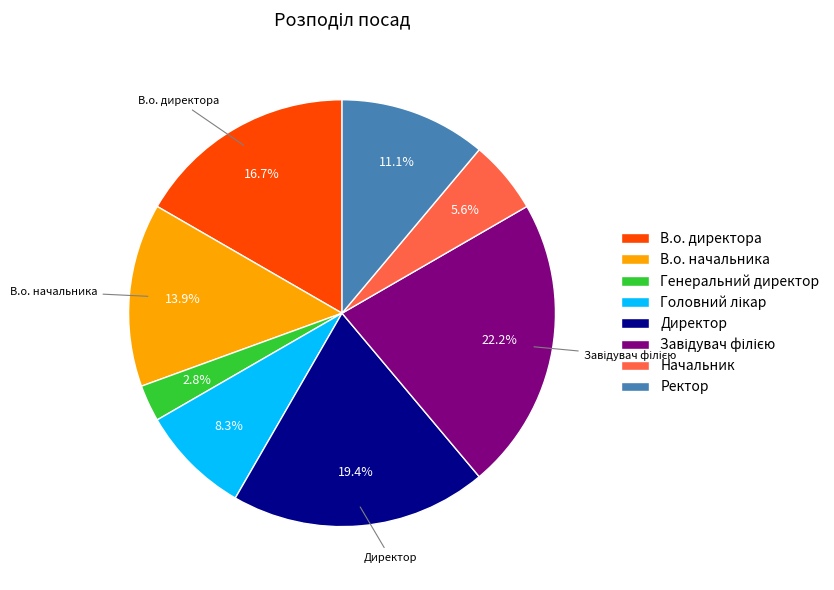

Between В.о. директора and Начальник, which is larger?

В.о. директора